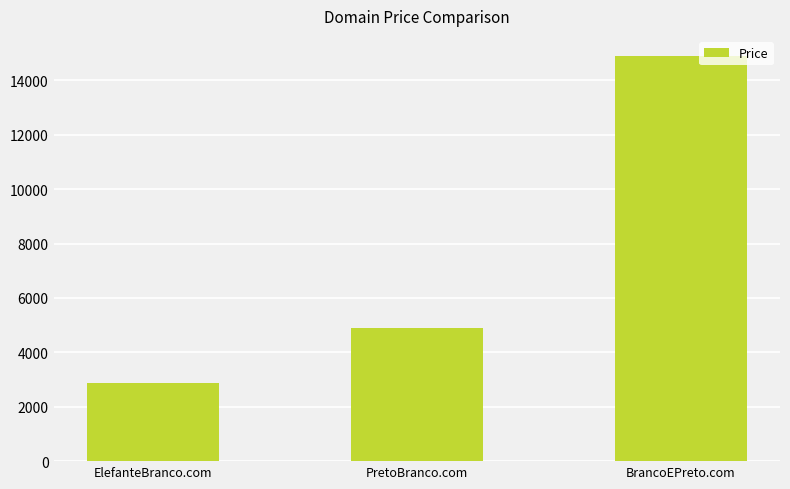

Reading left to right, extract all data points from this chart.

ElefanteBranco.com=2888	PretoBranco.com=4888	BrancoEPreto.com=14888